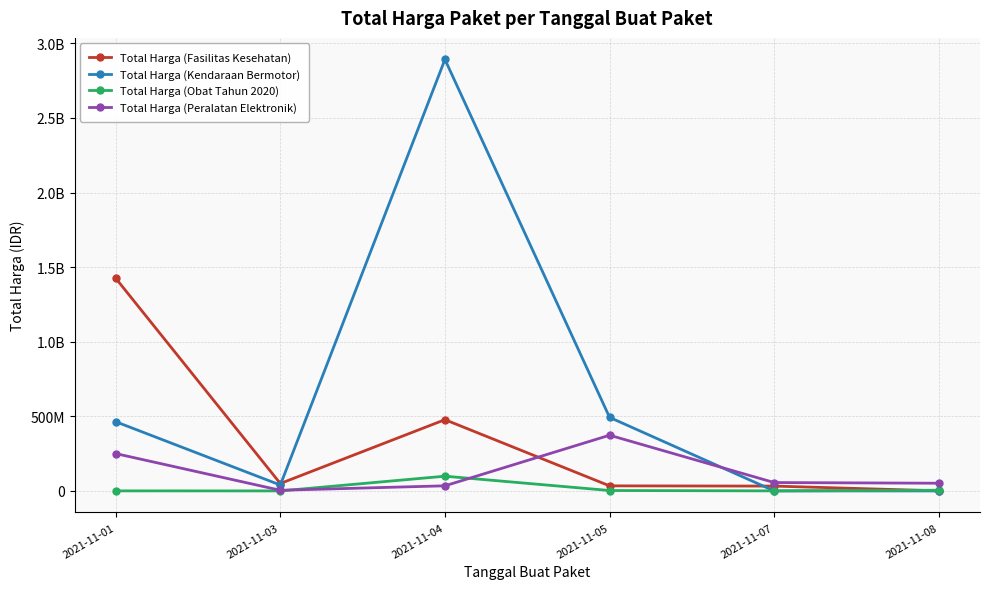

What are all the series names shown in the legend?

Total Harga (Fasilitas Kesehatan), Total Harga (Kendaraan Bermotor), Total Harga (Obat Tahun 2020), Total Harga (Peralatan Elektronik)